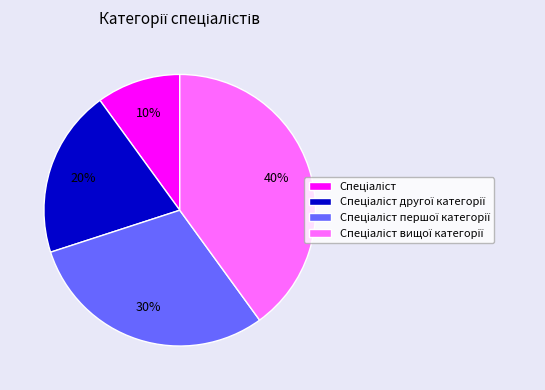

To the nearest percent, what is the average slice percentage?

25%